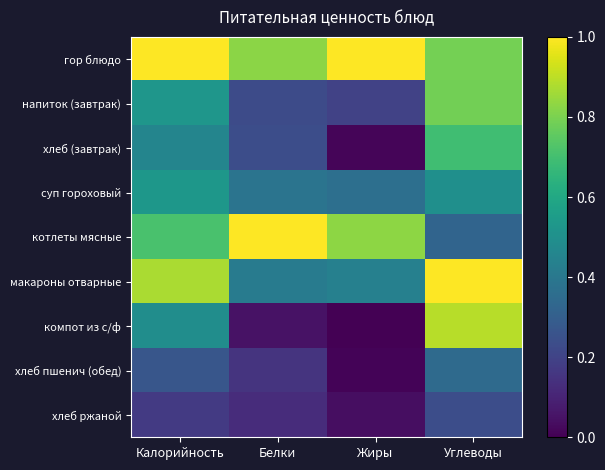

Reading left to right, what are all the values shown in this chart?

гор блюдо: Калорийность=1.0	Белки=0.8	Жиры=1.0	Углеводы=0.8
напиток (завтрак): Калорийность=0.5	Белки=0.2	Жиры=0.2	Углеводы=0.8
хлеб (завтрак): Калорийность=0.5	Белки=0.2	Жиры=0.0	Углеводы=0.7
суп гороховый: Калорийность=0.5	Белки=0.4	Жиры=0.4	Углеводы=0.5
котлеты мясные: Калорийность=0.7	Белки=1.0	Жиры=0.8	Углеводы=0.3
макароны отварные: Калорийность=0.9	Белки=0.4	Жиры=0.4	Углеводы=1.0
компот из с/ф: Калорийность=0.5	Белки=0.0	Жиры=0.0	Углеводы=0.9
хлеб пшенич (обед): Калорийность=0.3	Белки=0.1	Жиры=0.0	Углеводы=0.3
хлеб ржаной: Калорийность=0.2	Белки=0.1	Жиры=0.0	Углеводы=0.2